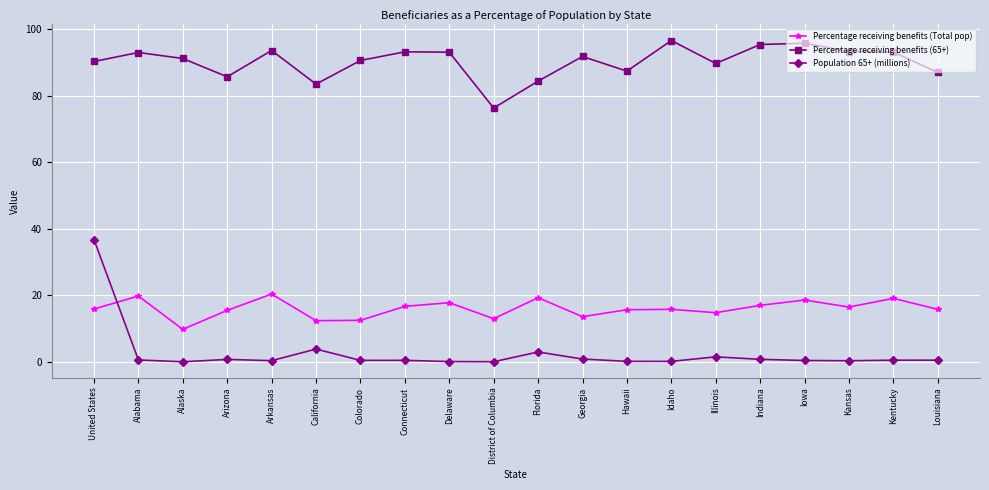

What is the total value across all series at Arizona?

102.0